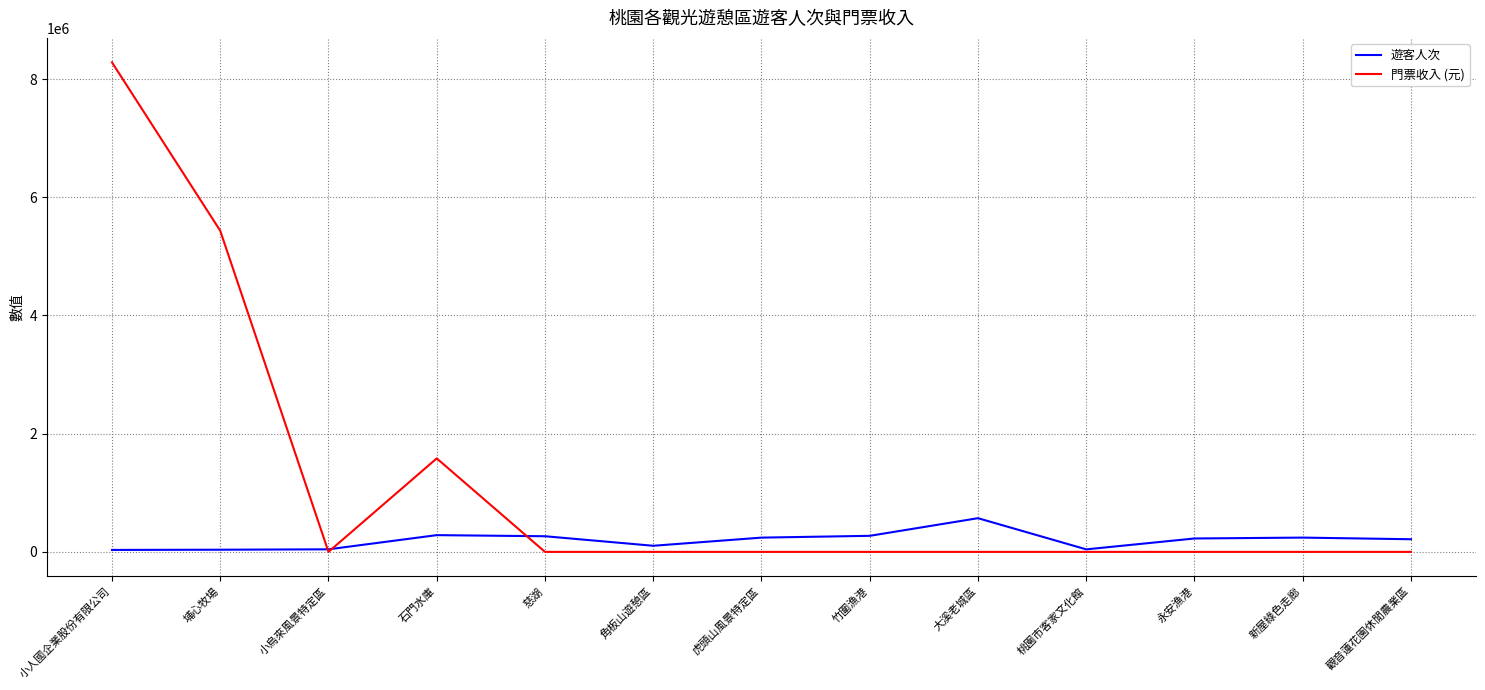

What is the sum of the 門票收入 (元) values at 石門水庫 and 埔心牧場?

7016414